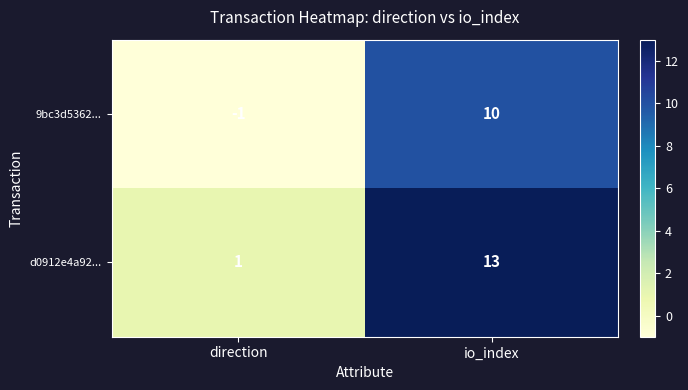

What is the sum of all 9bc3d5362... values?

9